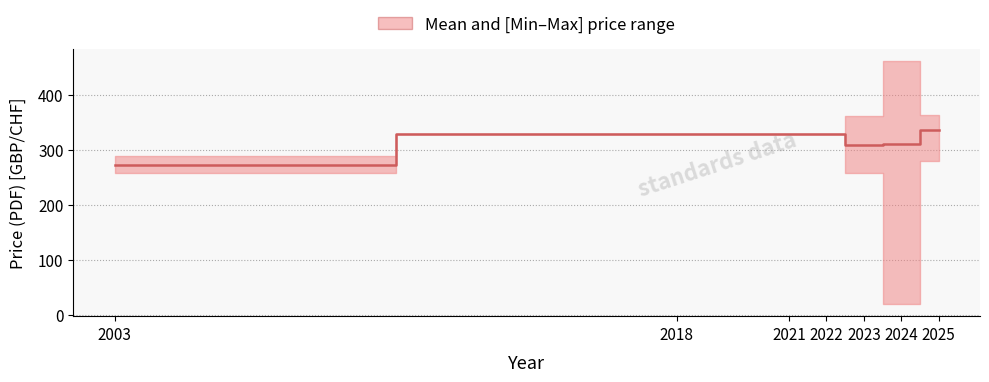

Count the number of categories in the chart.

7